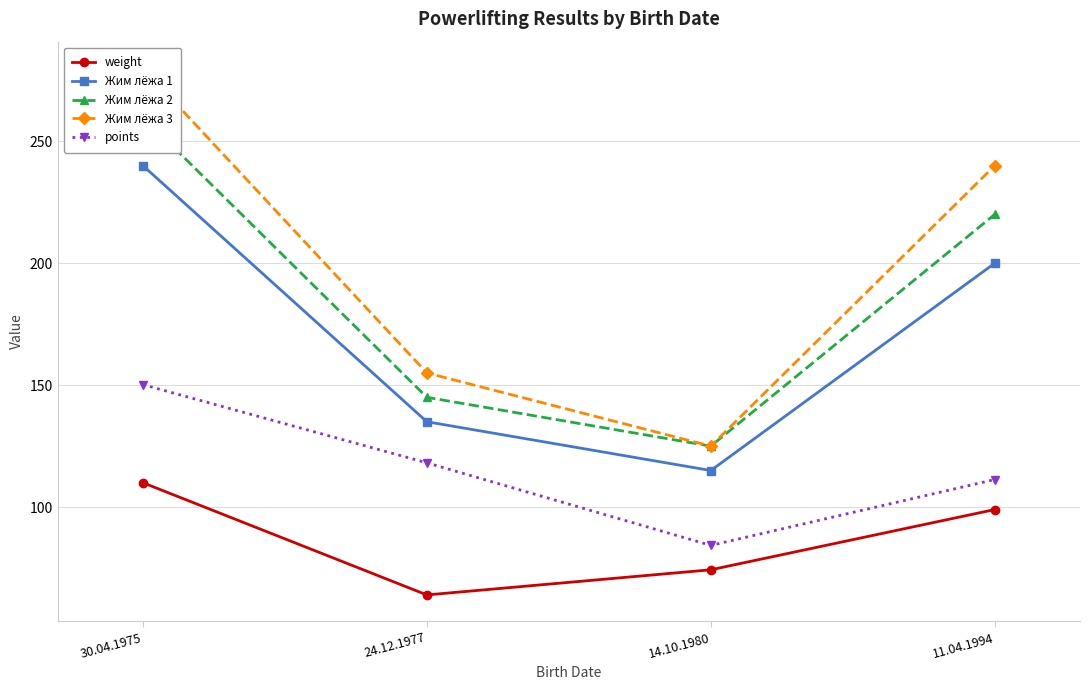

What is the sum of the Жим лёжа 2 values at 30.04.1975 and 14.10.1980?

385.0